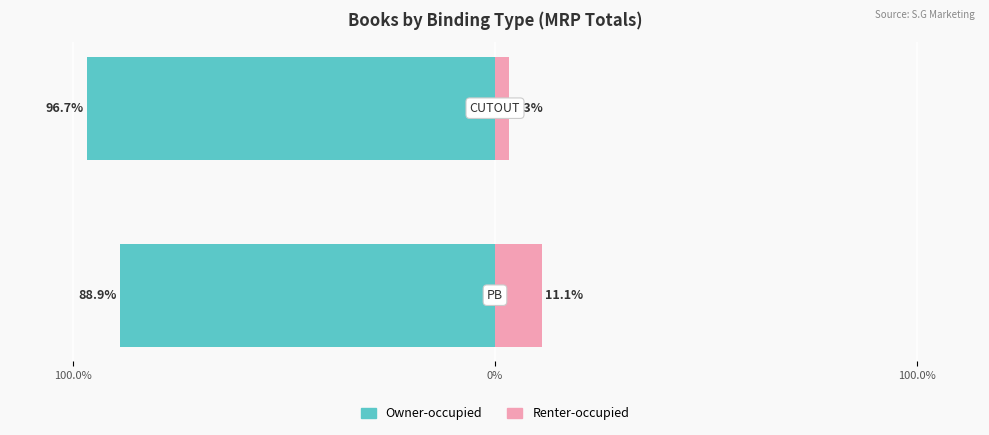

What is the maximum value for Owner-occupied?

-88.9